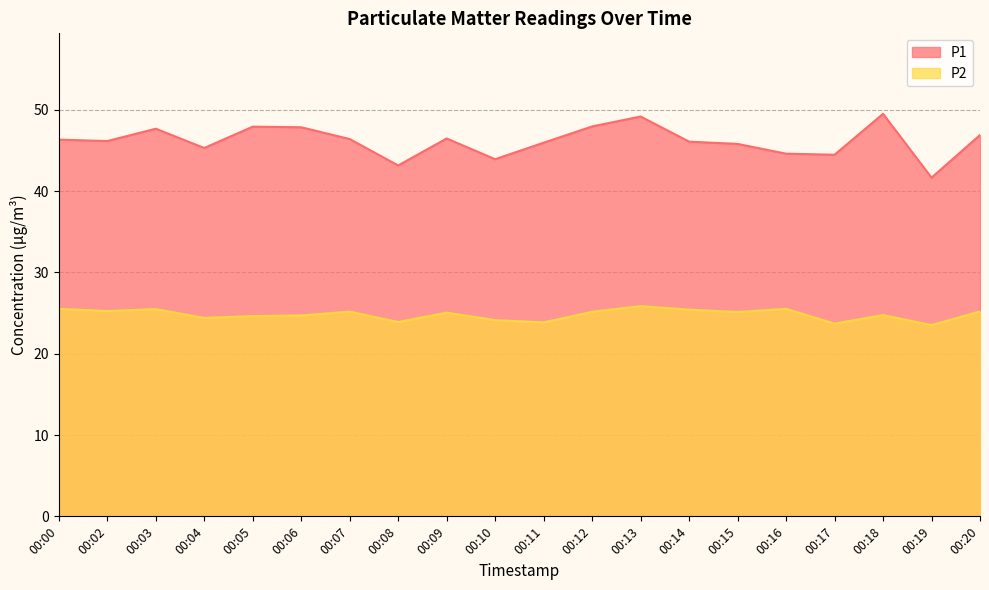

Reading right to left, list all the values displayed in this chart.

P1: 00:20=46.9	00:19=41.6	00:18=49.5	00:17=44.5	00:16=44.6	00:15=45.8	00:14=46.1	00:13=49.2	00:12=48.0	00:11=46.0	00:10=43.9	00:09=46.5	00:08=43.1	00:07=46.4	00:06=47.9	00:05=47.9	00:04=45.3	00:03=47.7	00:02=46.1	00:00=46.3
P2: 00:20=25.2	00:19=23.5	00:18=24.8	00:17=23.7	00:16=25.5	00:15=25.1	00:14=25.4	00:13=25.9	00:12=25.1	00:11=23.9	00:10=24.1	00:09=25.1	00:08=23.9	00:07=25.2	00:06=24.7	00:05=24.6	00:04=24.4	00:03=25.5	00:02=25.2	00:00=25.5